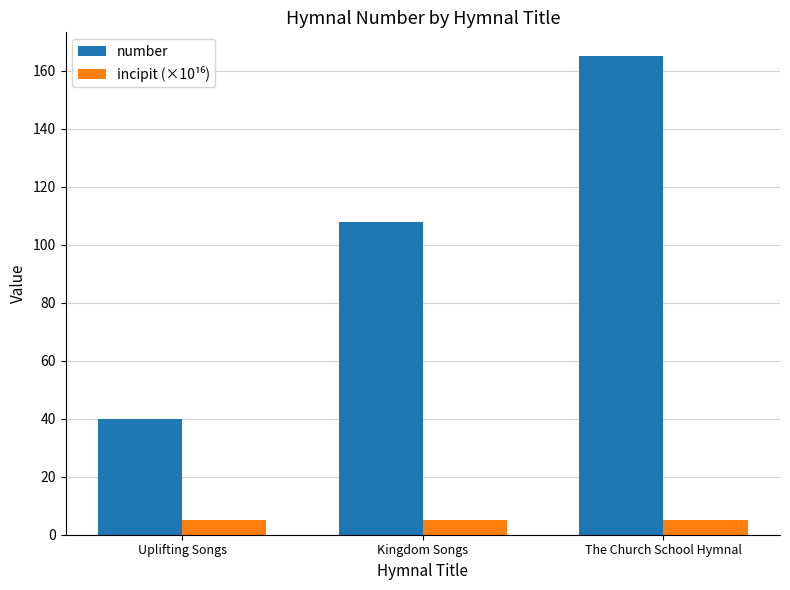

What is the label of the 3rd bar from the left?

The Church School Hymnal